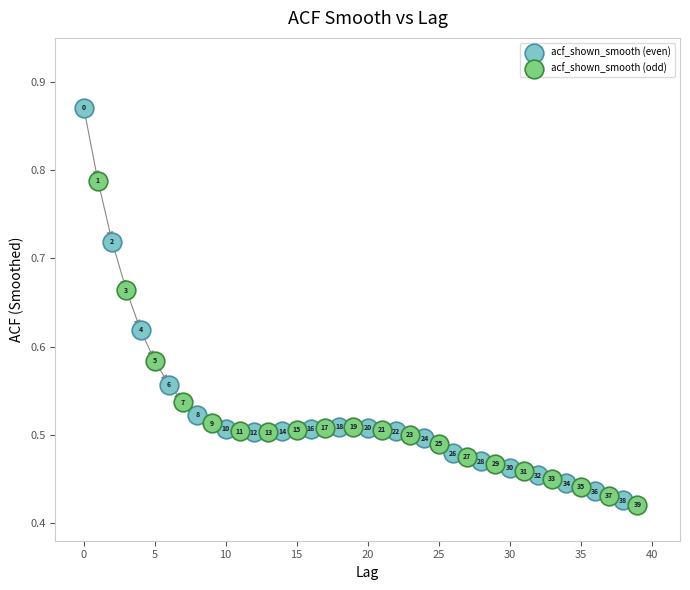

What are all the series names shown in the legend?

acf_shown_smooth (even), acf_shown_smooth (odd)